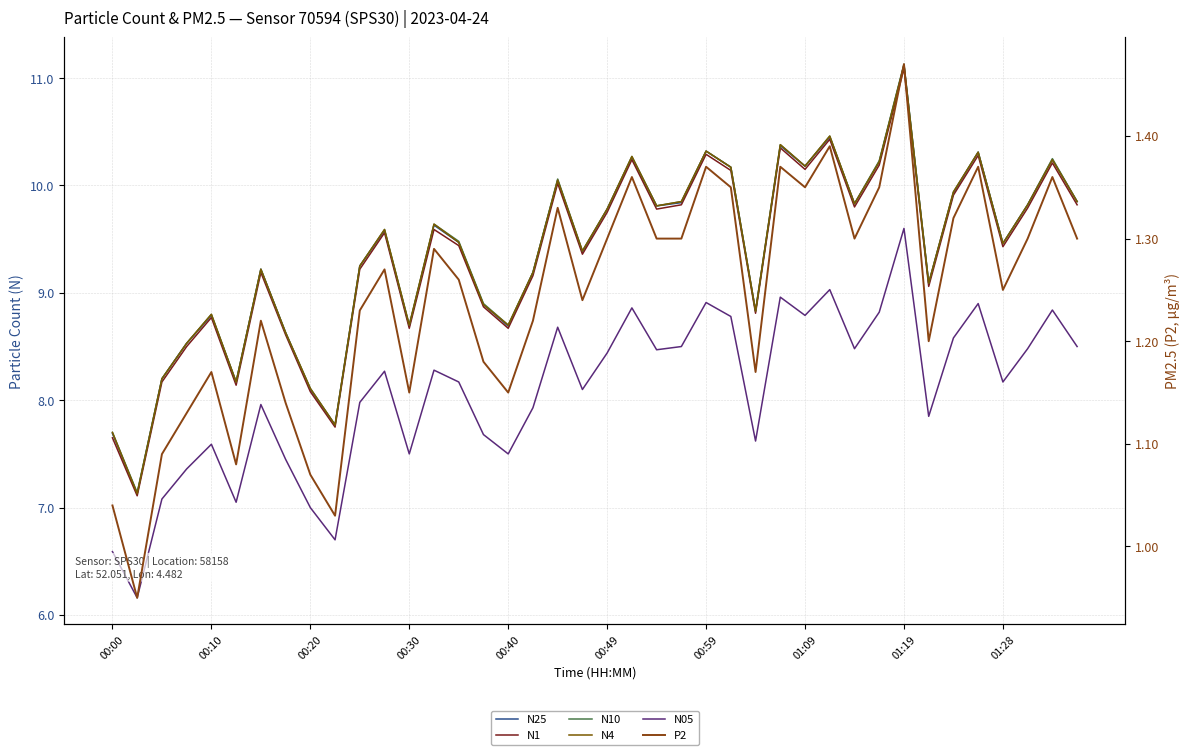

Is the value of N05 at 33 greater than the value of N1 at 11?

No